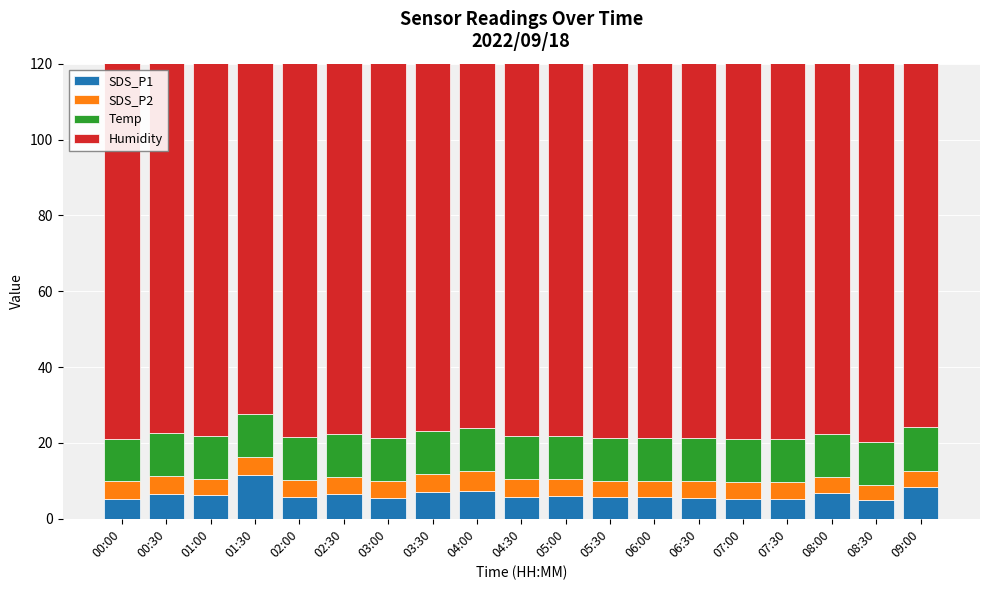

What is the difference between the second highest and second lowest values in the Temp series?

0.1